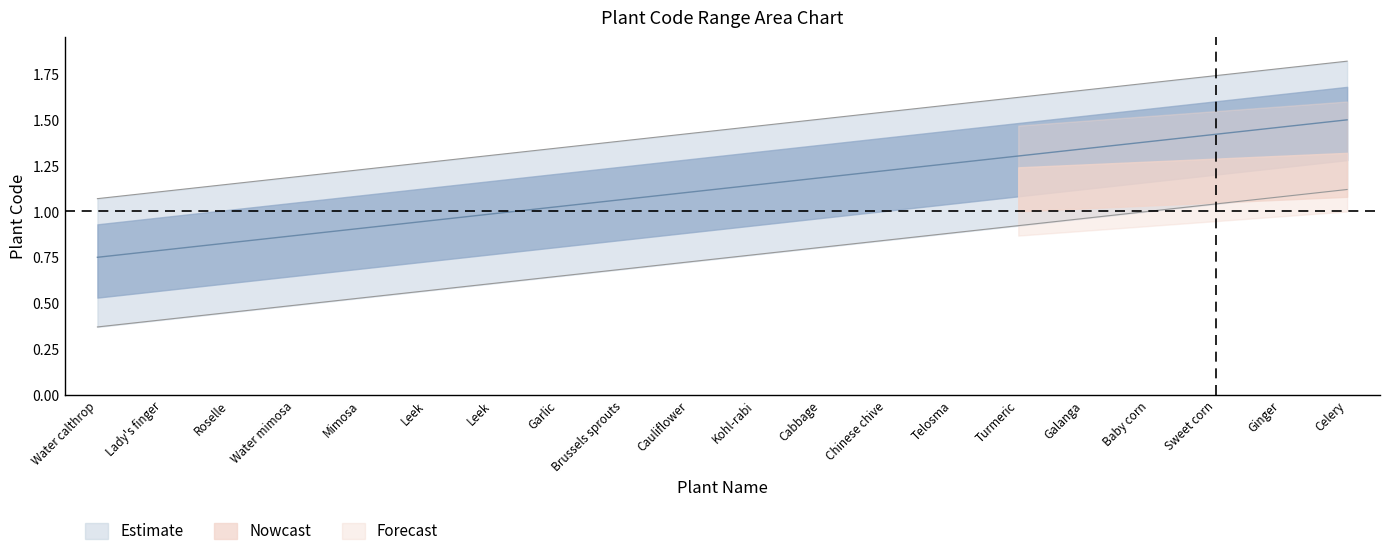

True or false: Estimate_low has a value of 1.5 at Kohl-rabi.

True